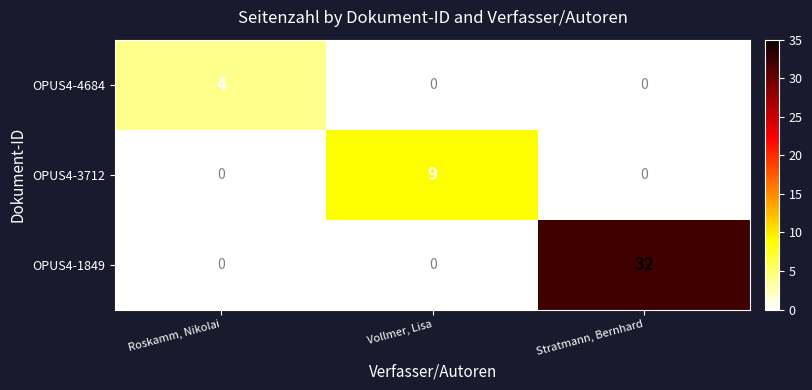

Between Roskamm, Nikolai and Vollmer, Lisa, which series saw the biggest shift?

OPUS4-3712